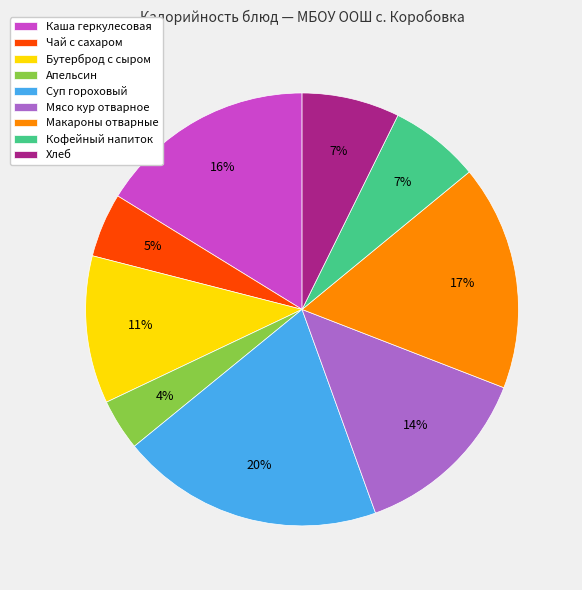

How many slices are in this pie chart?

9